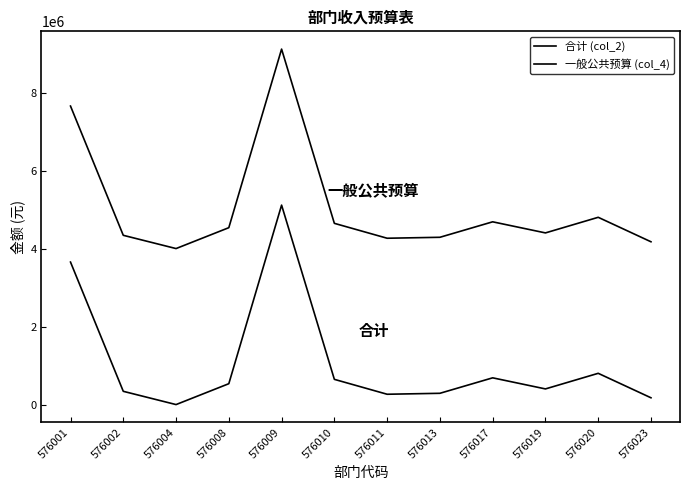

Does the chart display data point markers on the line(s)?

No